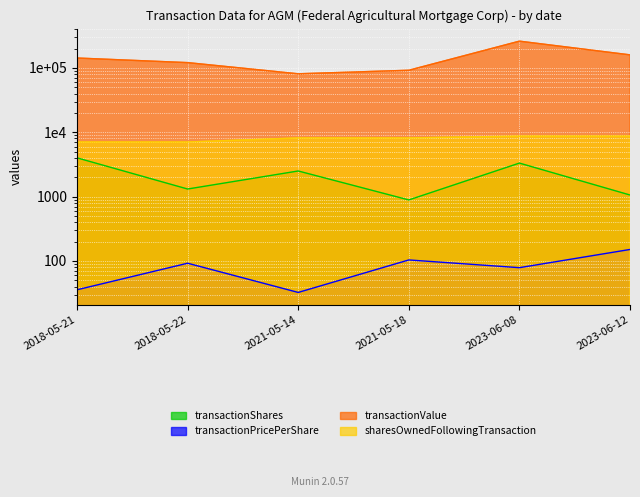

What is the average value of the transactionPricePerShare series?

82.2